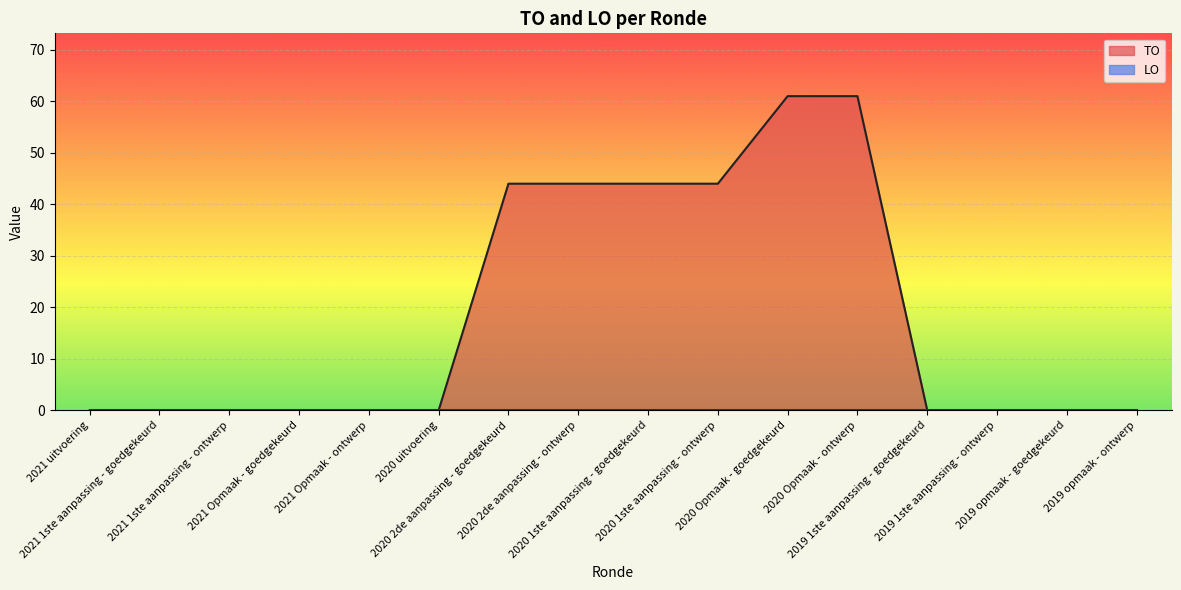

True or false: the data shows 0 at 2019 opmaak - goedgekeurd.

True